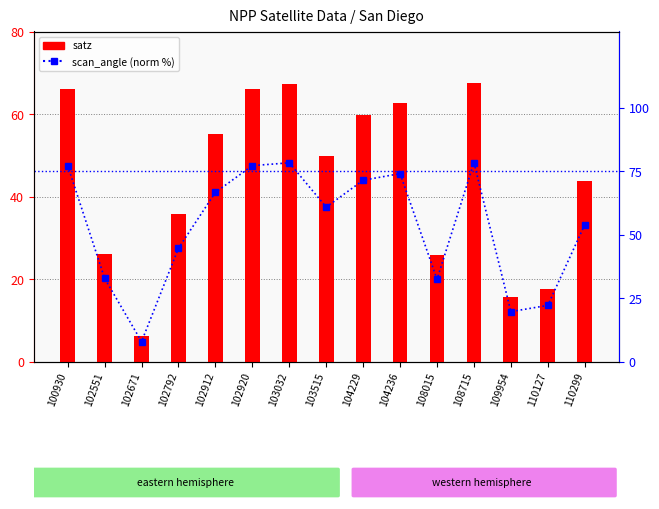

Between 102792 and 108015, which series saw the biggest shift?

scan_angle (norm)